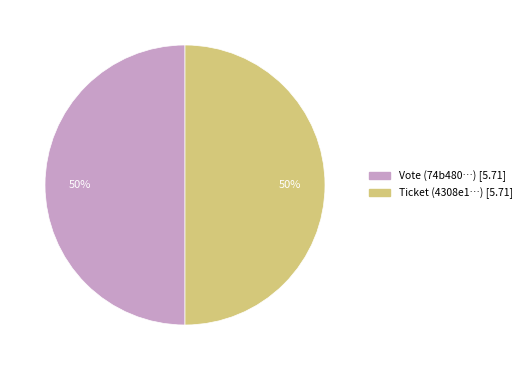

To the nearest percent, what is the average slice percentage?

50%